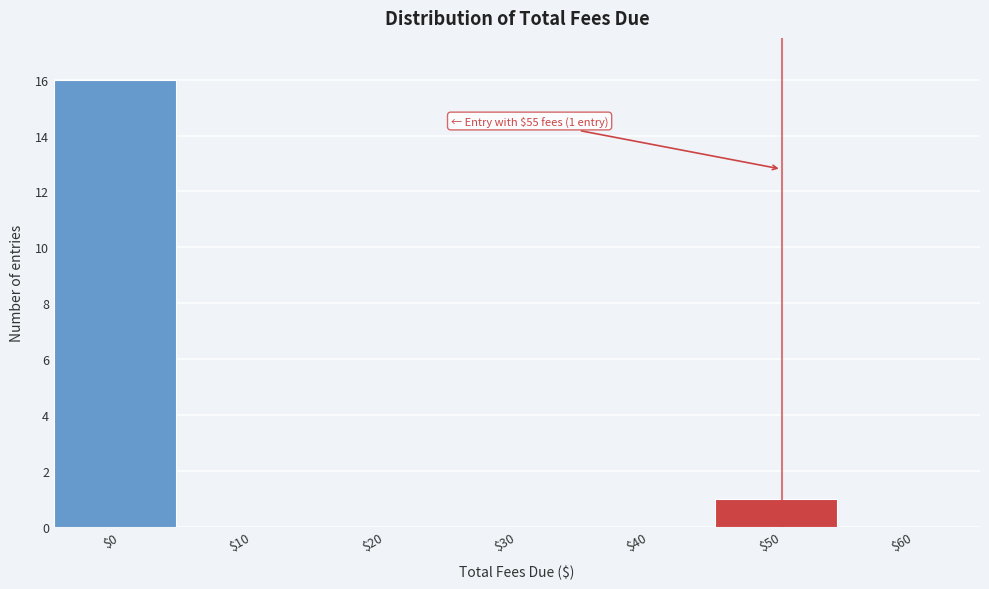

What is the sum of all values?

17